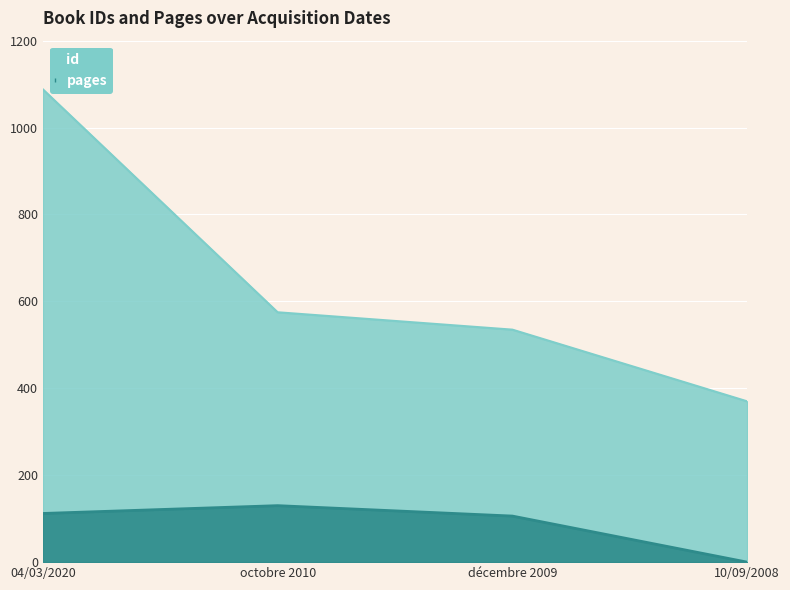

What are all the series names shown in the legend?

id, pages